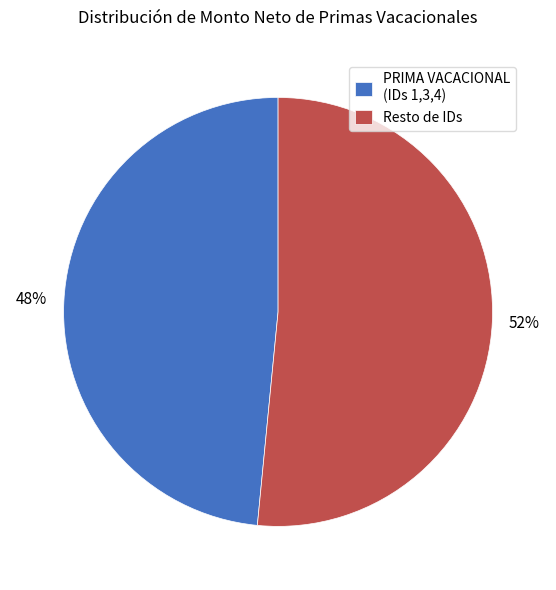

Is the sum of Resto de IDs and PRIMA VACACIONAL (IDs 1,3,4) greater than half?

Yes